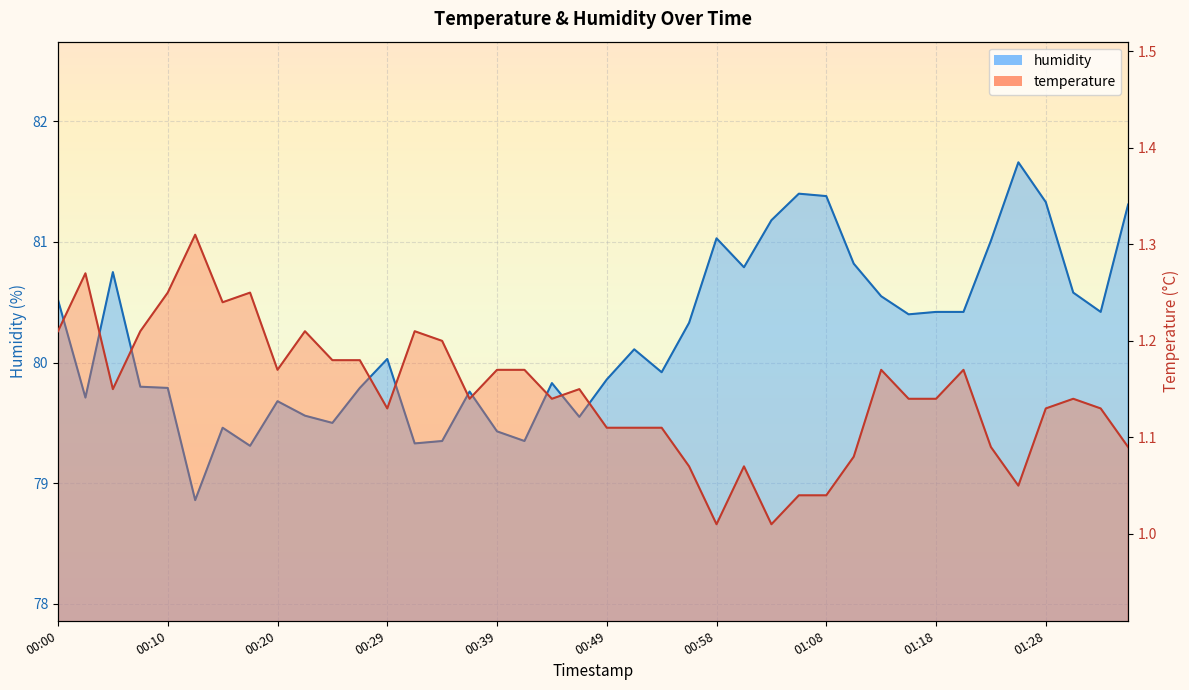

Does the chart display data point markers on the line(s)?

No